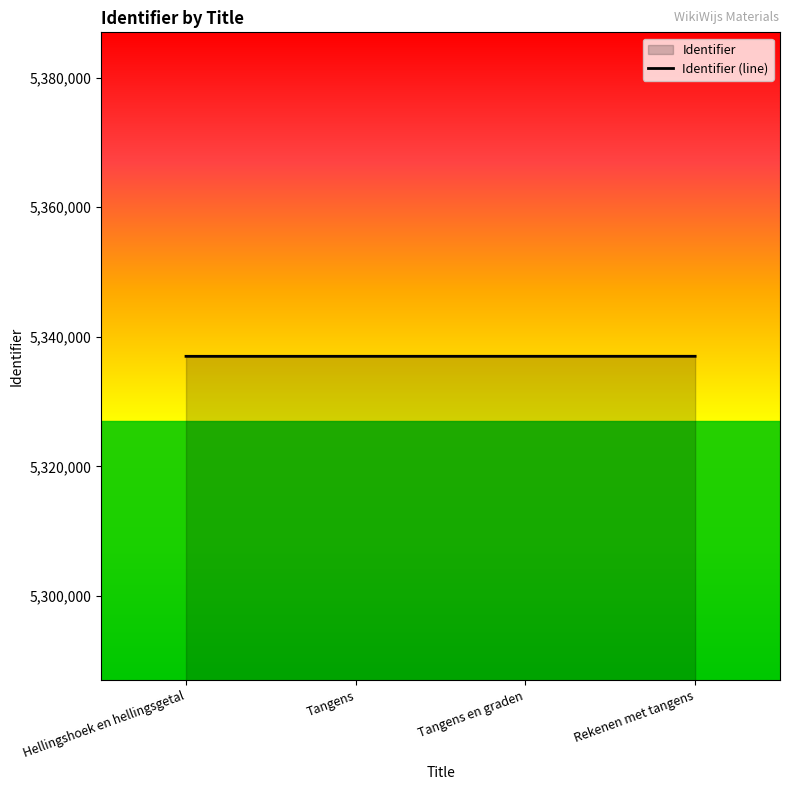

What is the change in value from Tangens en graden to Rekenen met tangens?

+2